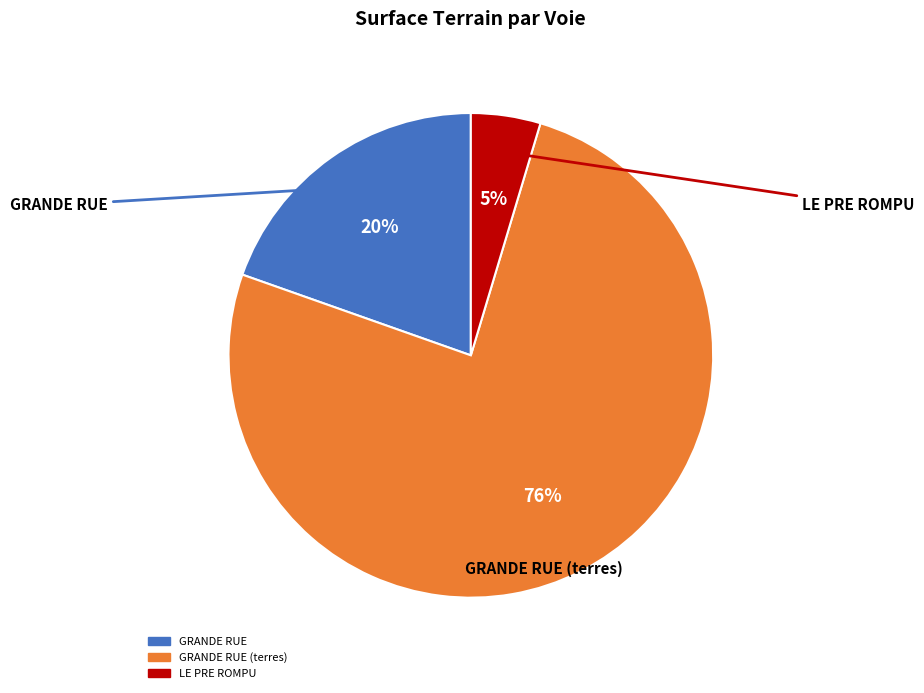

Is there any slice that represents more than half of the pie?

Yes